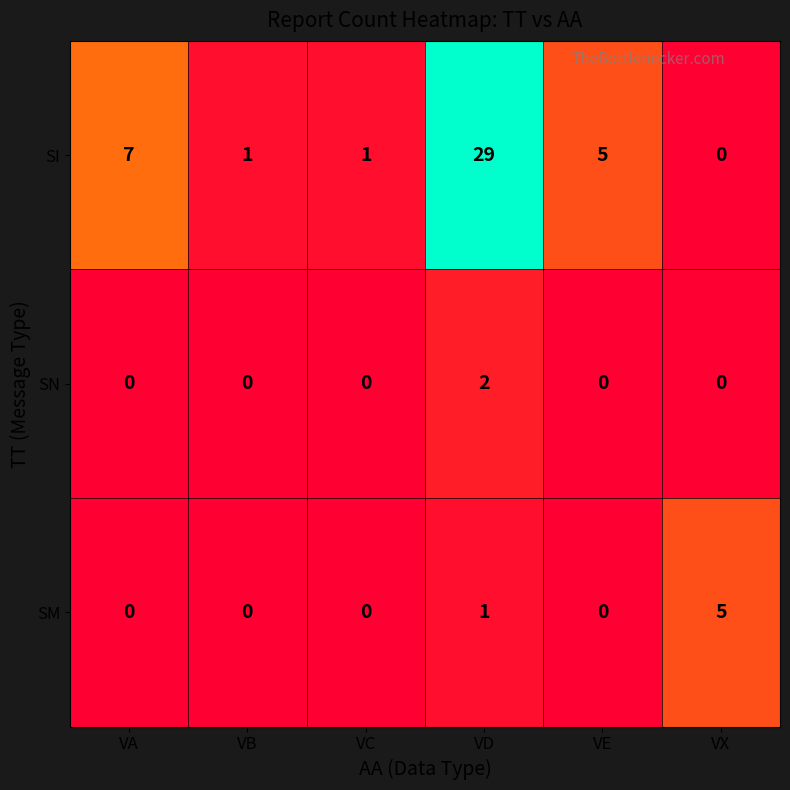

Is it true that SN equals 1 at VB?

False